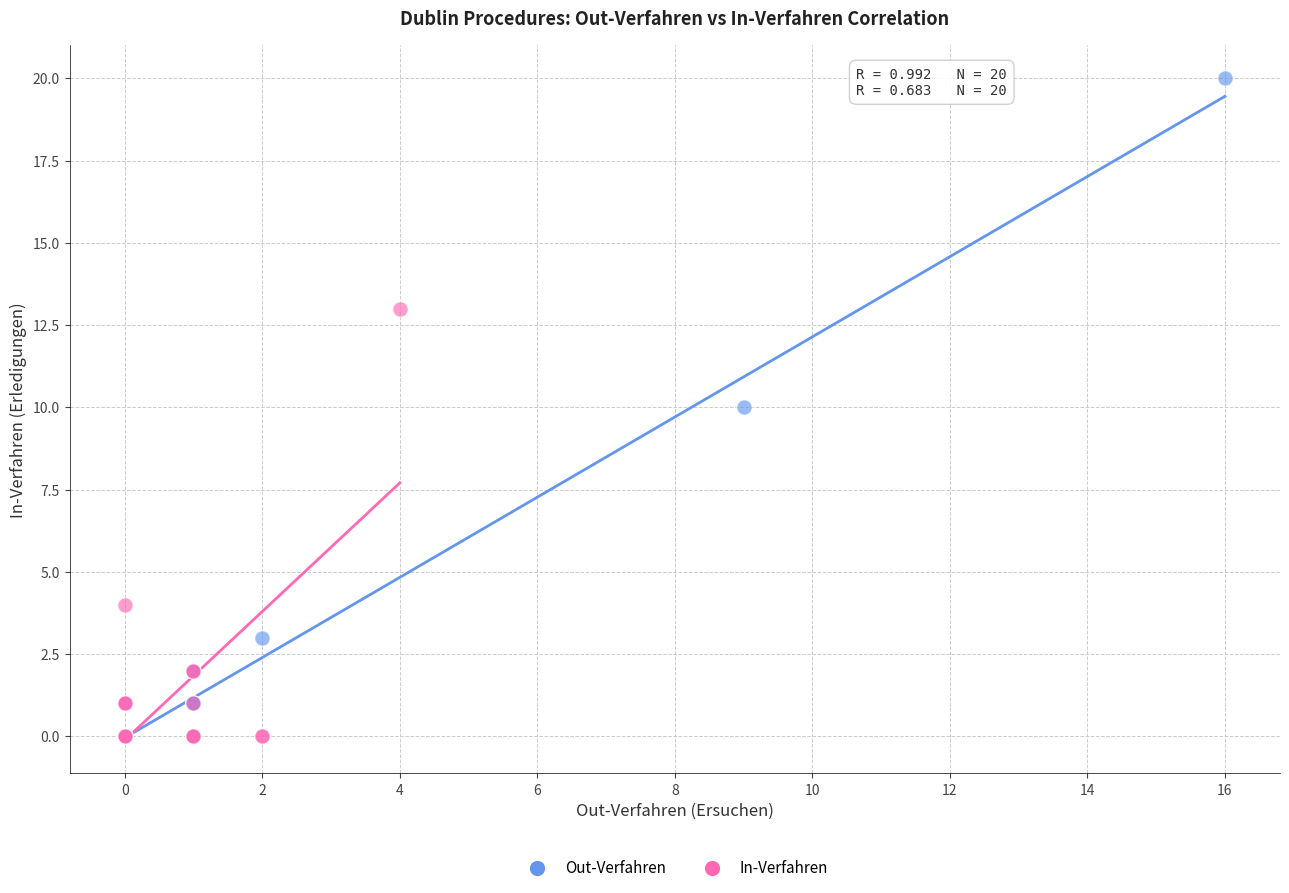

Which series has the widest spread of Y values?

Out-Verfahren